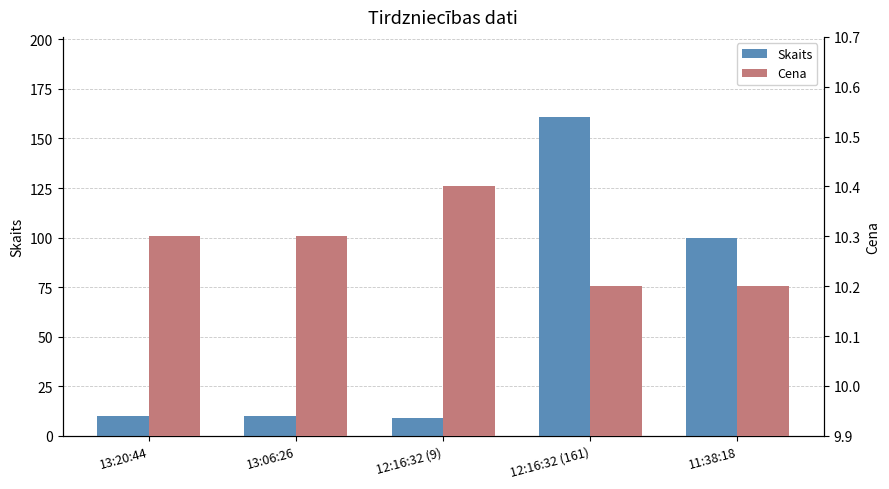

Which series changed the most between 13:20:44 and 12:16:32 (161)?

Skaits